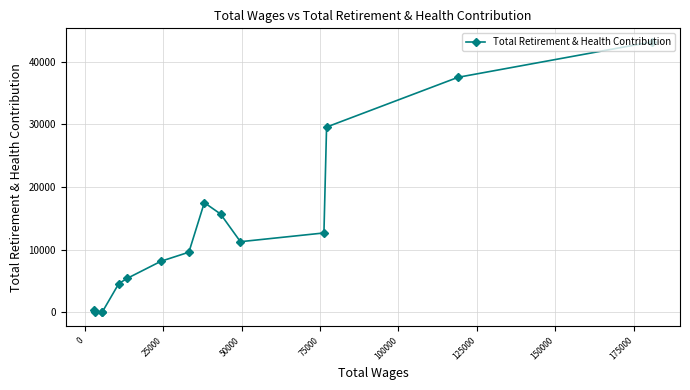

What is the greatest value displayed?

43187